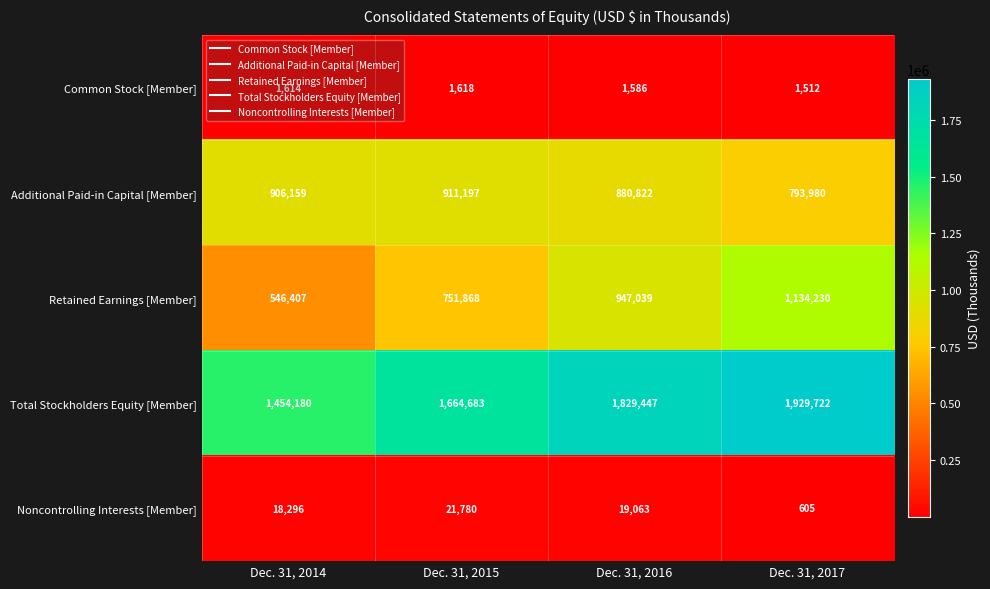

At which label does Common Stock [Member] reach its minimum?

Dec. 31, 2017